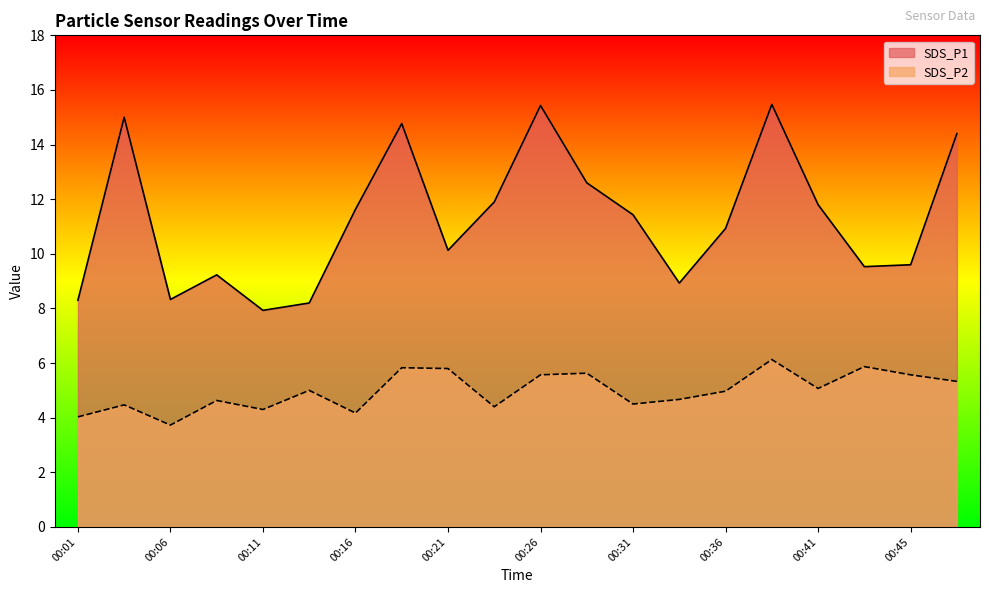

Reading left to right, transcribe all the data shown in this chart.

SDS_P1: 00:01=8.3	00:03=15.0	00:06=8.3	00:08=9.2	00:11=7.9	00:13=8.2	00:16=11.6	00:18=14.8	00:21=10.1	00:23=11.9	00:26=15.4	00:28=12.6	00:31=11.4	00:33=8.9	00:36=10.9	00:38=15.5	00:41=11.8	00:43=9.5	00:45=9.6	00:48=14.4
SDS_P2: 00:01=4.0	00:03=4.5	00:06=3.7	00:08=4.6	00:11=4.3	00:13=5.0	00:16=4.2	00:18=5.8	00:21=5.8	00:23=4.4	00:26=5.6	00:28=5.6	00:31=4.5	00:33=4.7	00:36=5.0	00:38=6.1	00:41=5.1	00:43=5.9	00:45=5.6	00:48=5.3